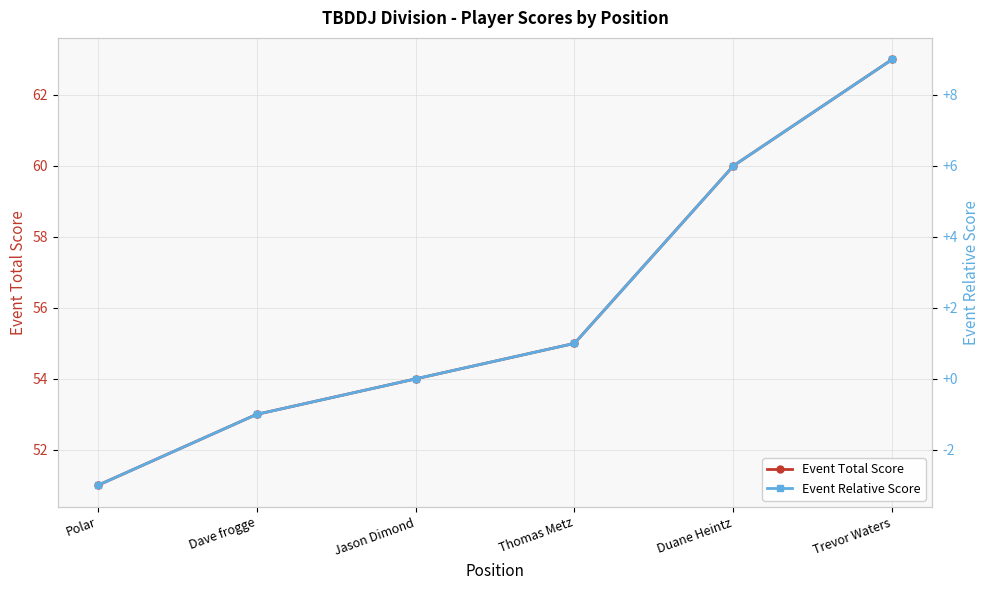

What is the average value of the Event Relative Score series?

2